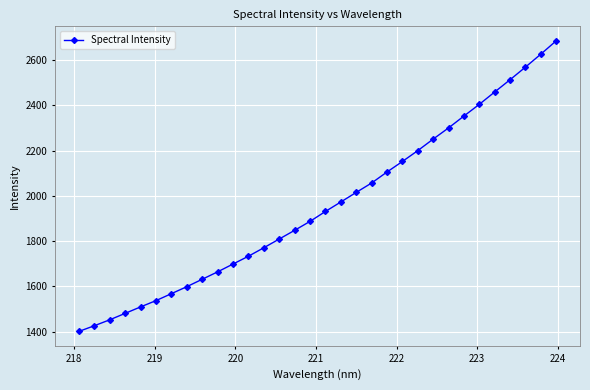

What is the minimum value shown in the chart?

1401.5